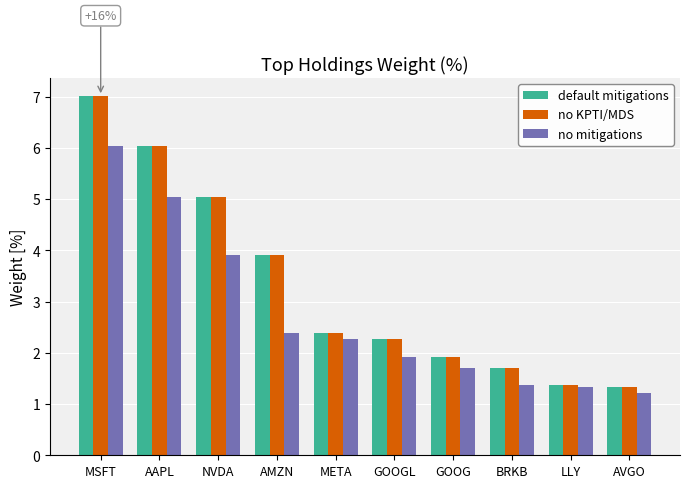

Is the value of no KPTI/MDS at AAPL greater than the value of no mitigations at BRKB?

Yes